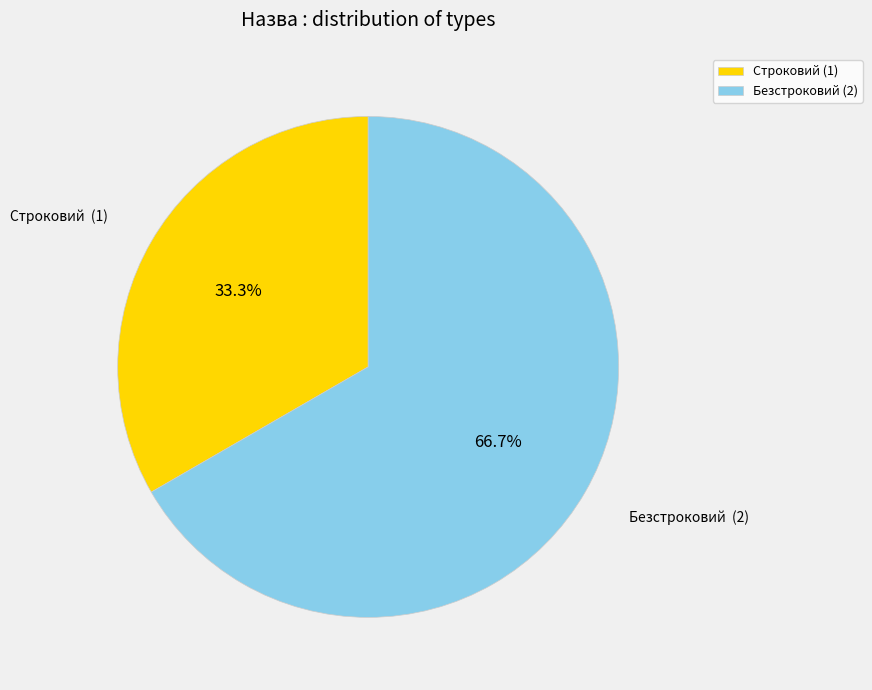

To the nearest percent, what is the combined percentage of Строковий and Безстроковий?

100%